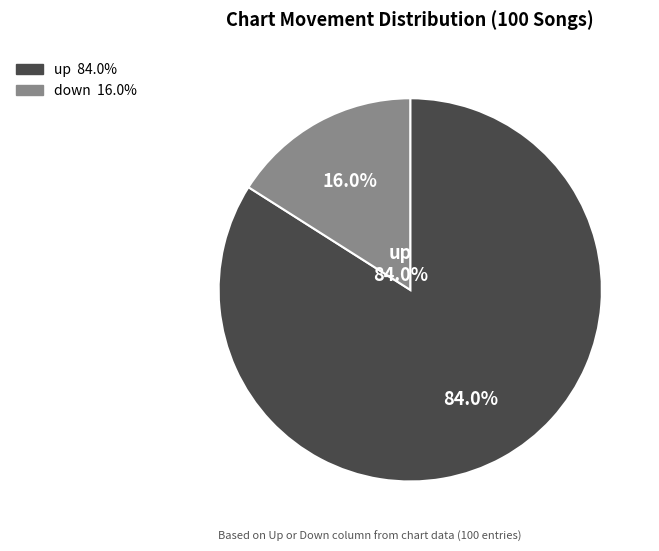

Count the number of slices in the pie.

2